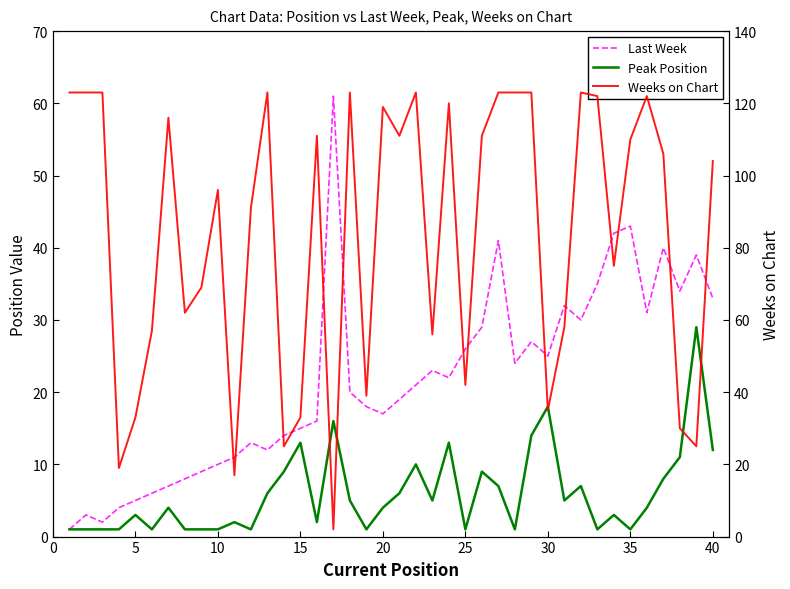

Reading right to left, transcribe all the data shown in this chart.

Last Week: 33	39	34	40	31	43	42	35	30	32	25	27	24	41	29	26	22	23	21	19	17	18	20	61	16	15	14	12	13	11	10	9	8	7	6	5	4	2	3	1
Peak Position: 12	29	11	8	4	1	3	1	7	5	18	14	1	7	9	1	13	5	10	6	4	1	5	16	2	13	9	6	1	2	1	1	1	4	1	3	1	1	1	1
Weeks on Chart: 104	25	30	106	122	110	75	122	123	58	35	123	123	123	111	42	120	56	123	111	119	39	123	2	111	33	25	123	91	17	96	69	62	116	57	33	19	123	123	123